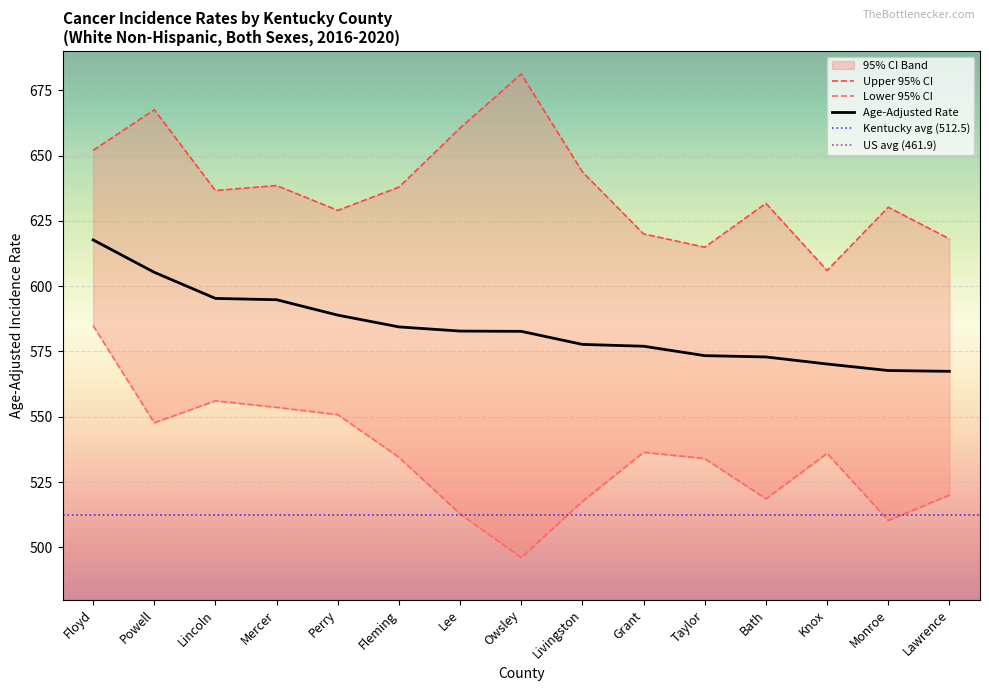

The Upper 95% CI series shows 618.1 at Lawrence. True or false?

True